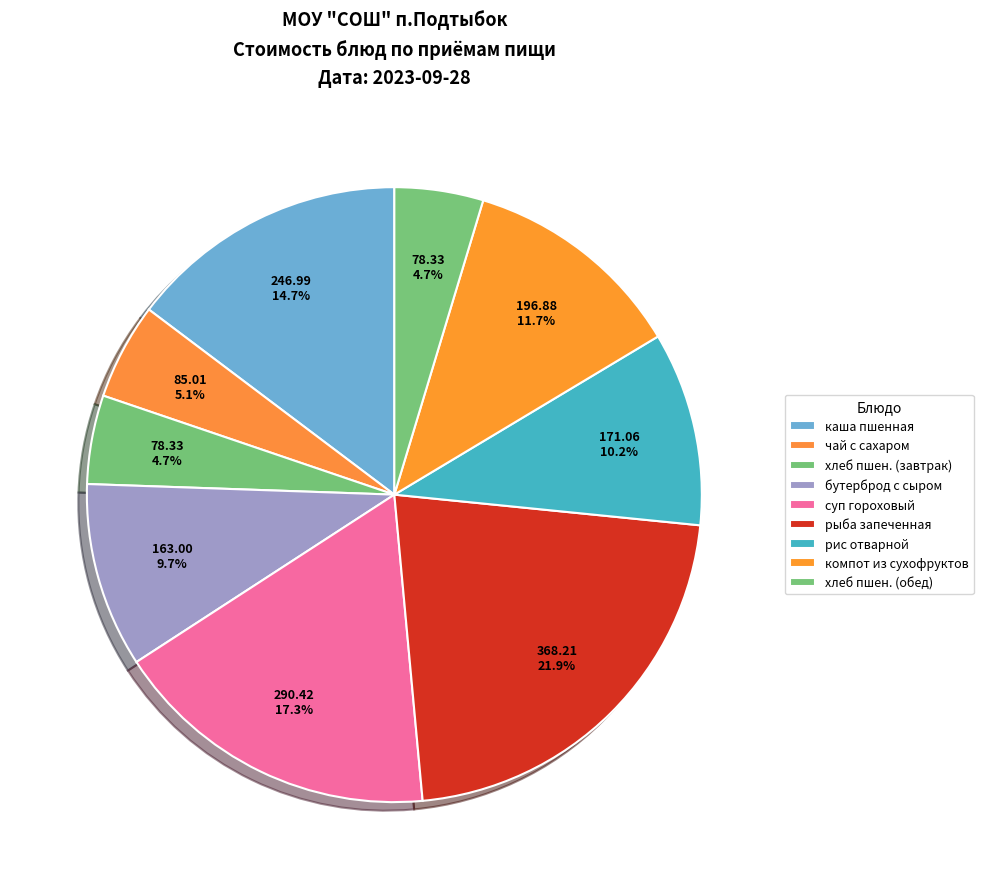

How many slices are in this pie chart?

9